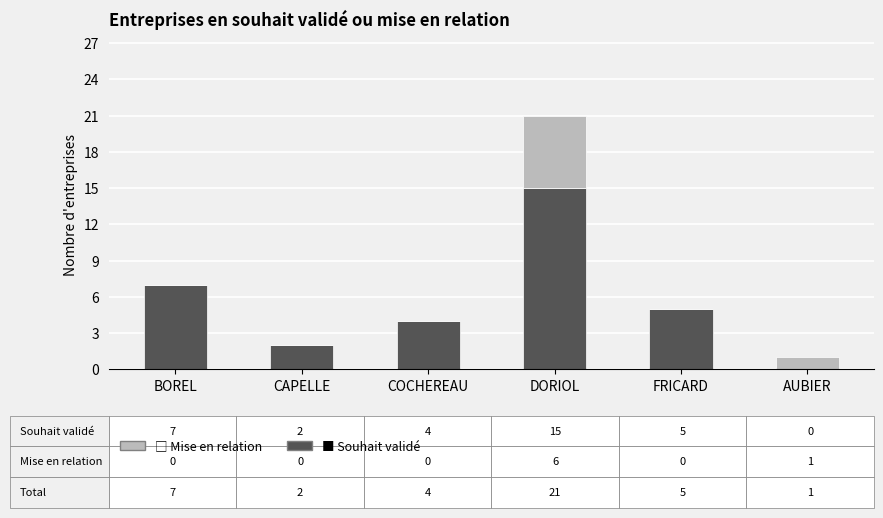

Are the bars grouped side by side (vs. stacked)?

No